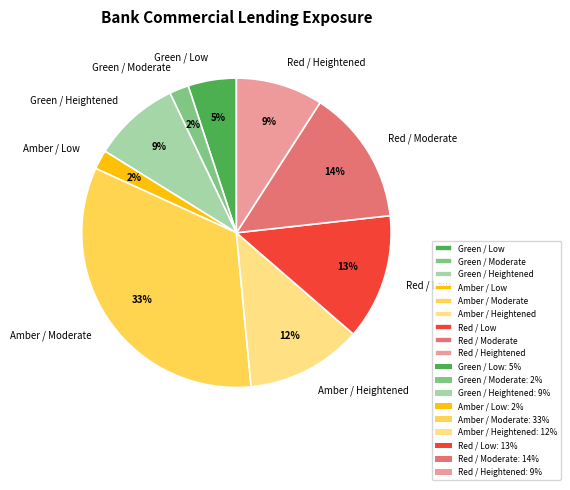

Count the number of slices in the pie.

9